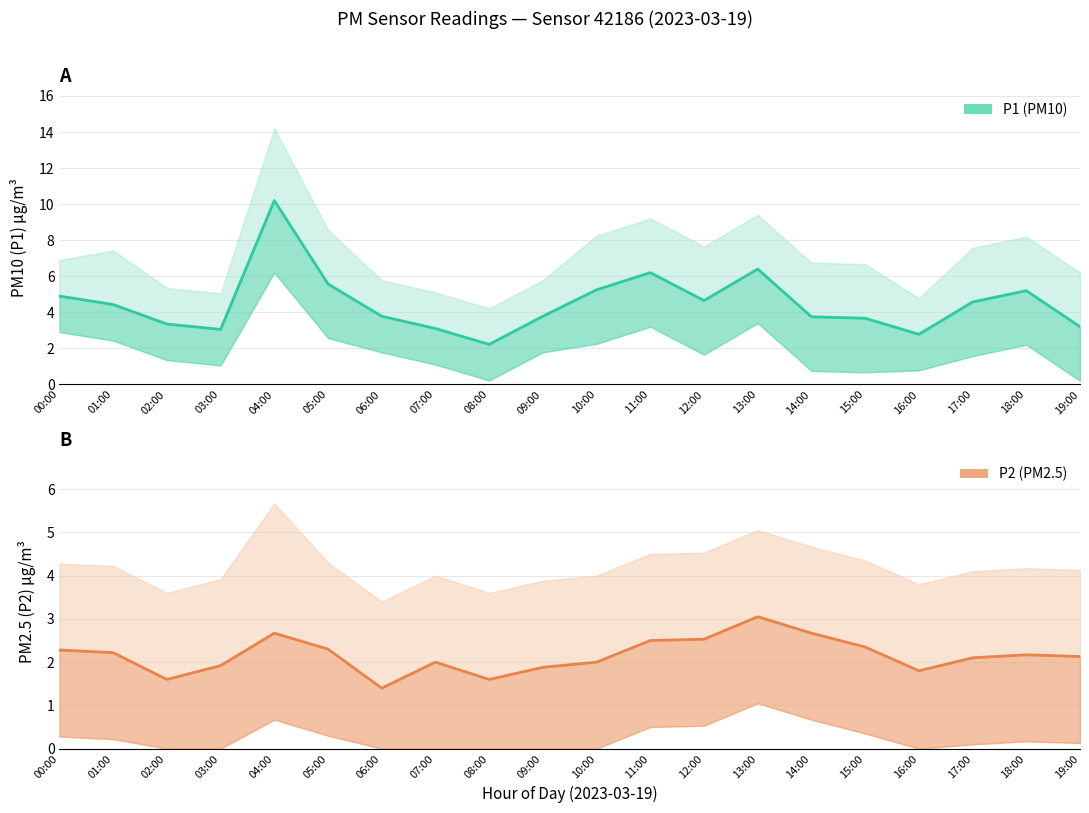

True or false: P2 and P1 intersect in this chart.

False